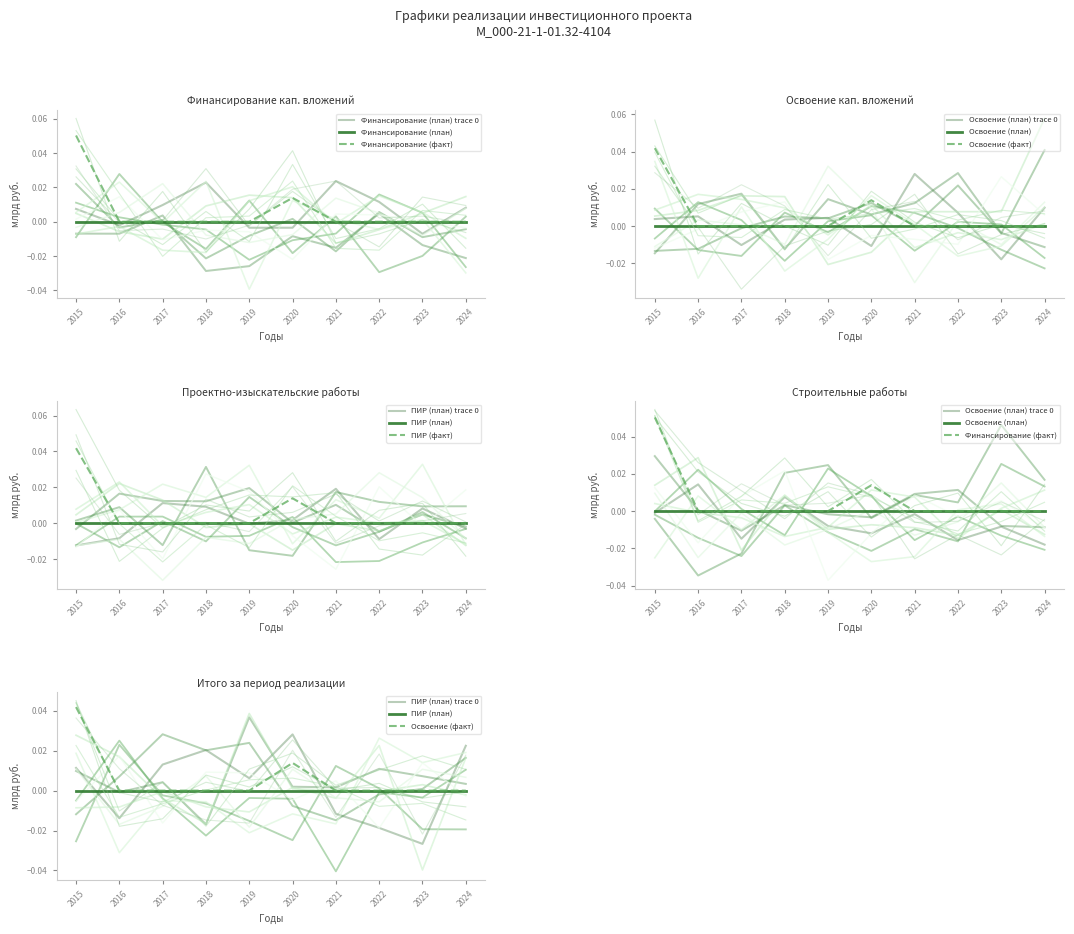

Reading left to right, extract all data points from this chart.

Финансирование (факт): 2015=0.1	2016=0.0	2017=0.0	2018=0.0	2019=0.0	2020=0.0	2021=0.0	2022=0.0	2023=0.0	2024=0.0
Освоение (факт): 2015=0.0	2016=0.0	2017=0.0	2018=0.0	2019=0.0	2020=0.0	2021=0.0	2022=0.0	2023=0.0	2024=0.0
ПИР (факт): 2015=0.0	2016=0.0	2017=0.0	2018=0.0	2019=0.0	2020=0.0	2021=0.0	2022=0.0	2023=0.0	2024=0.0